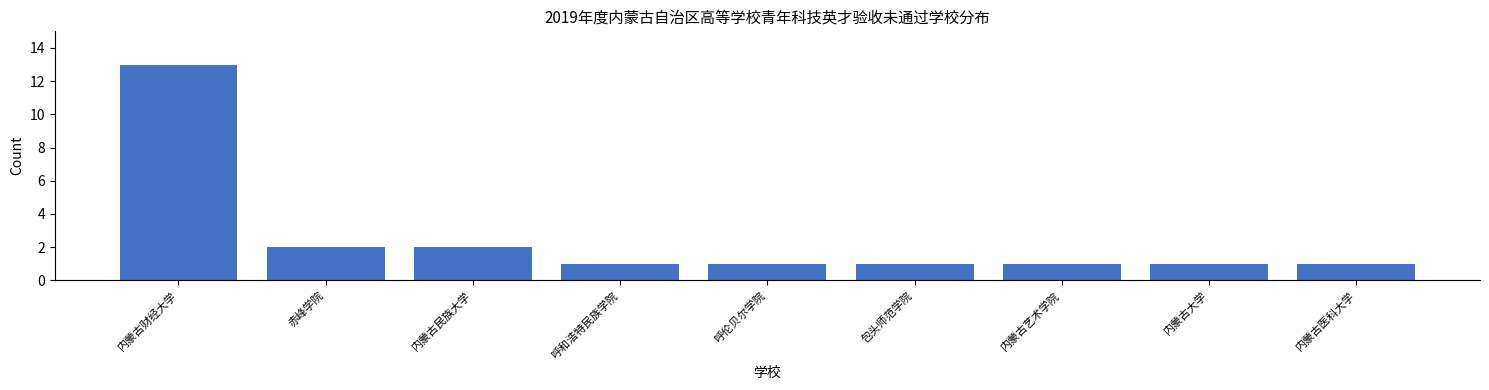

Reading left to right, what are all the values shown in this chart?

13	2	2	1	1	1	1	1	1